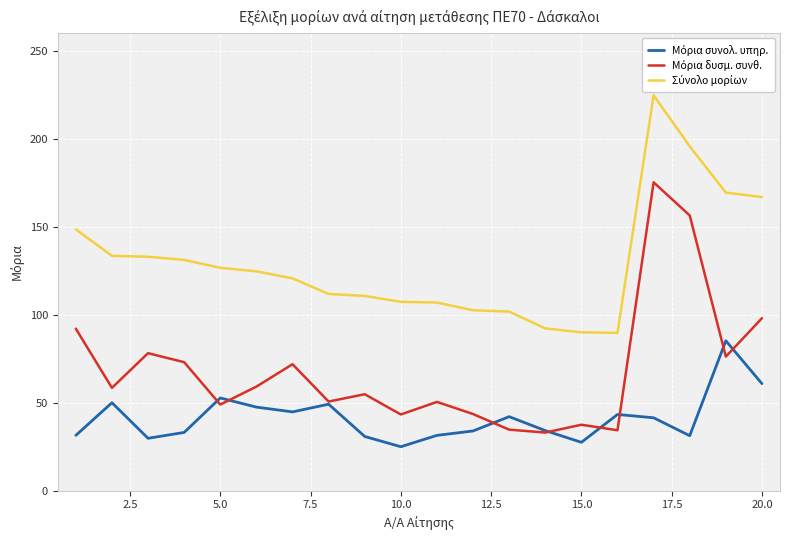

List the series in order of their peak value, highest first.

Σύνολο μορίων, Μόρια δυσμ. συνθ., Μόρια συνολ. υπηρ.